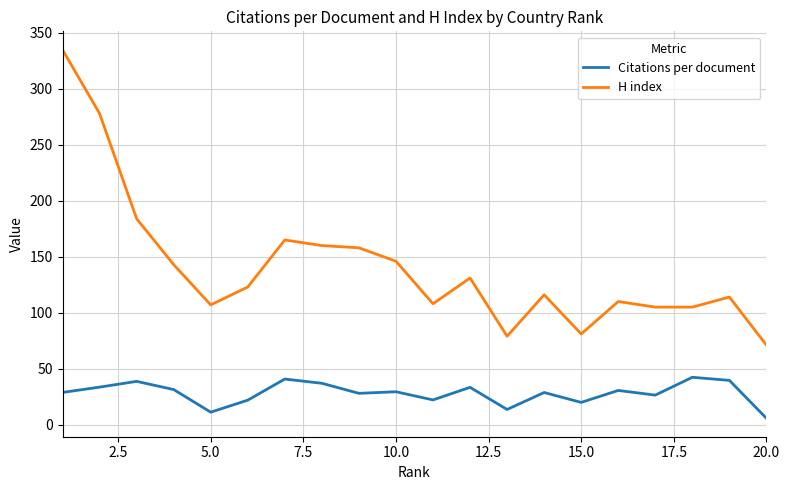

What is the maximum value shown in the chart?

335.0